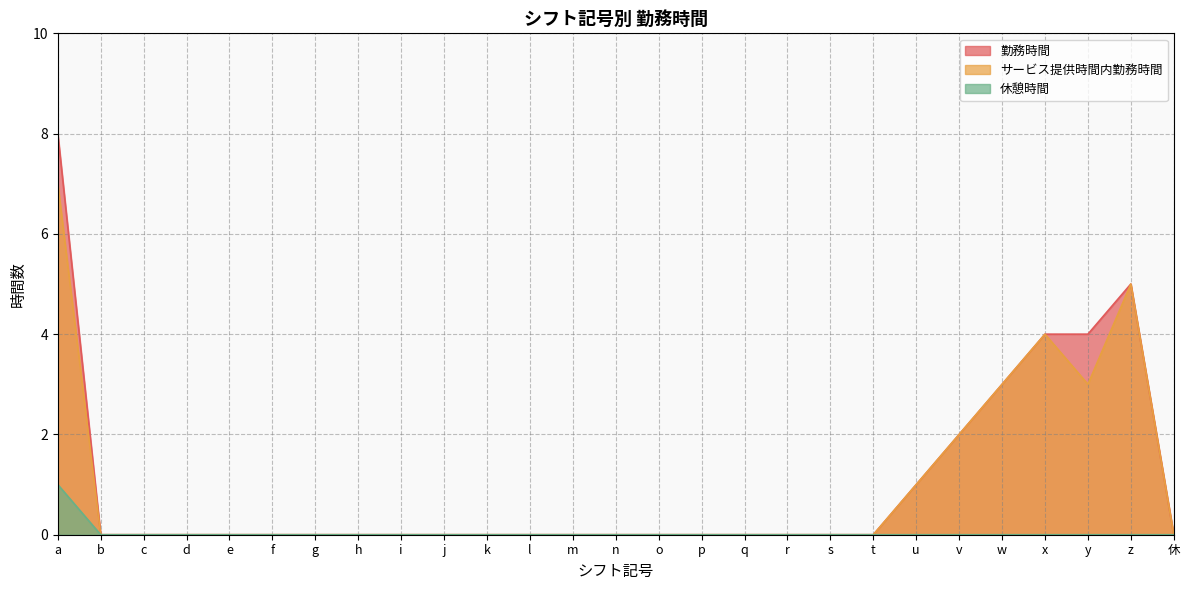

Which series has the largest range (max minus min)?

勤務時間